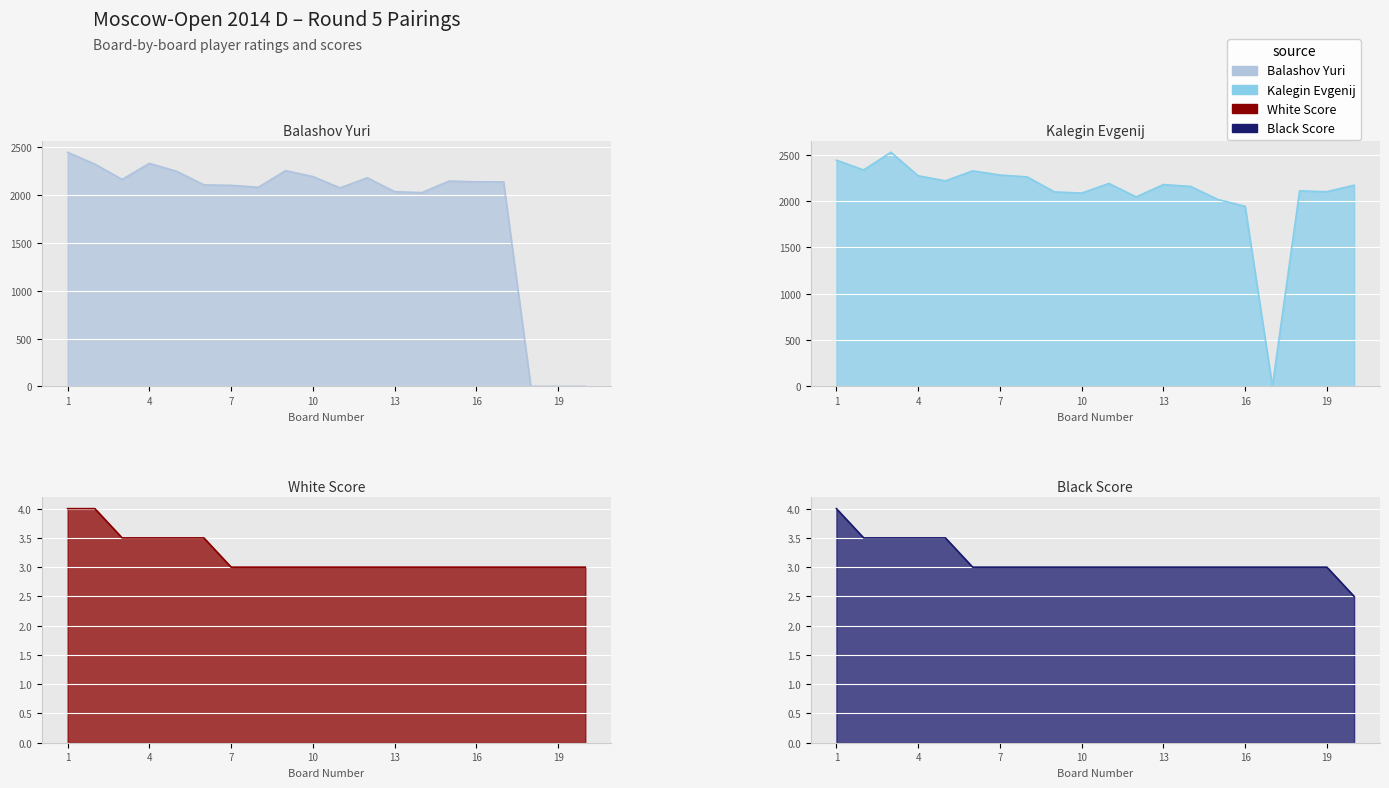

Between 17 and 10, which is larger?

10